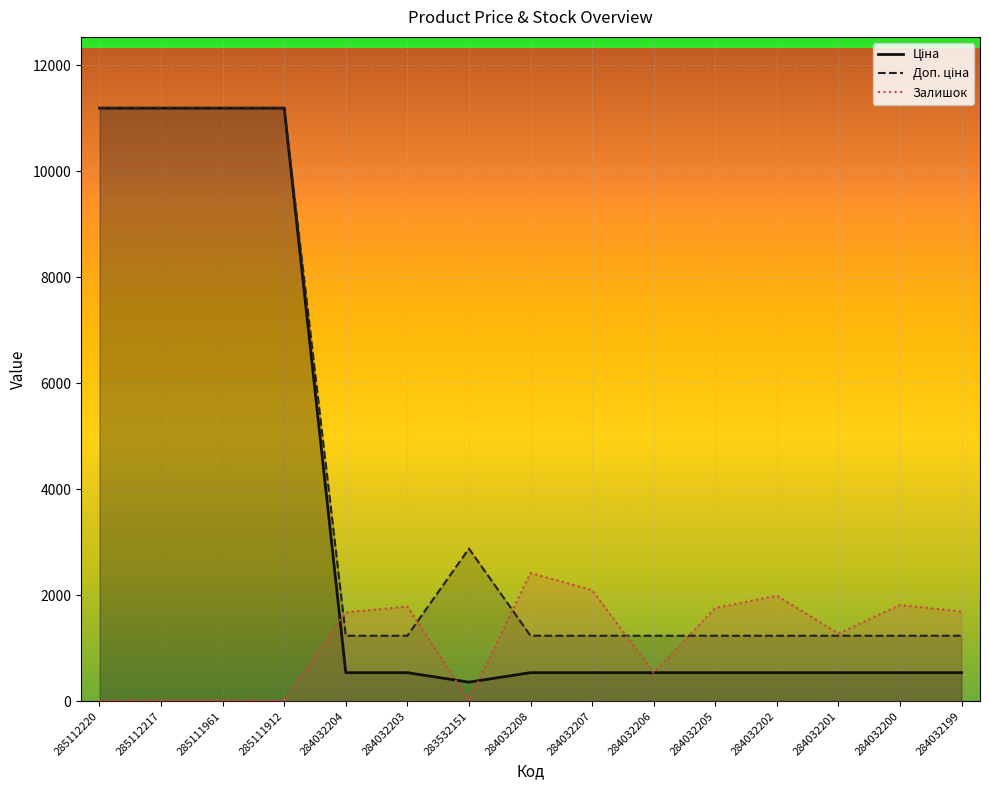

In Доп. ціна, how many points are higher than both neighbors (excluding endpoints)?

1